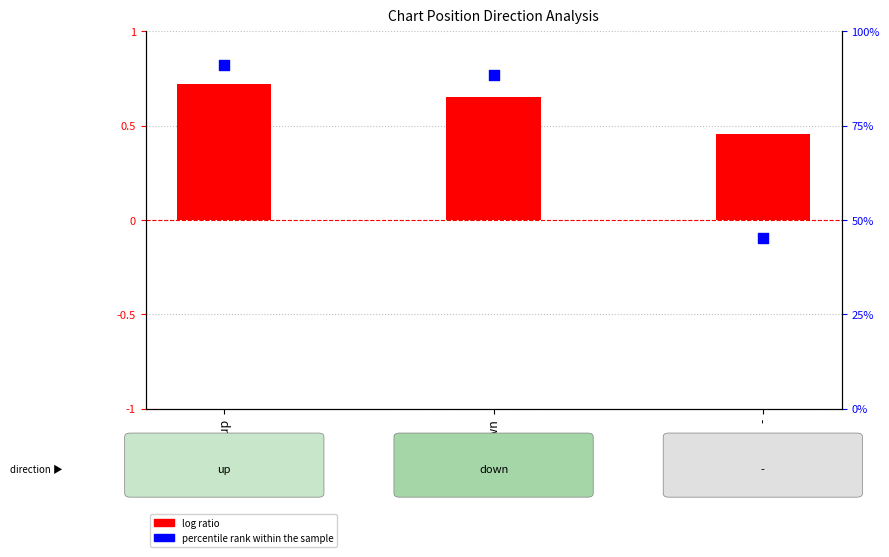

What is the total value across all series at -?

45.6